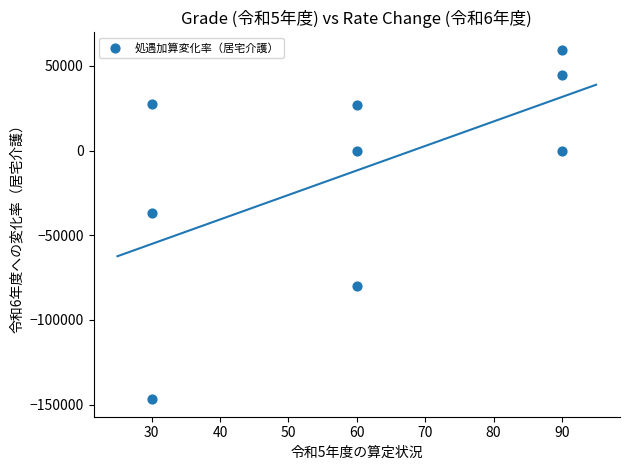

What Y value in the scatter plot is closest to -43680?

-37000.0